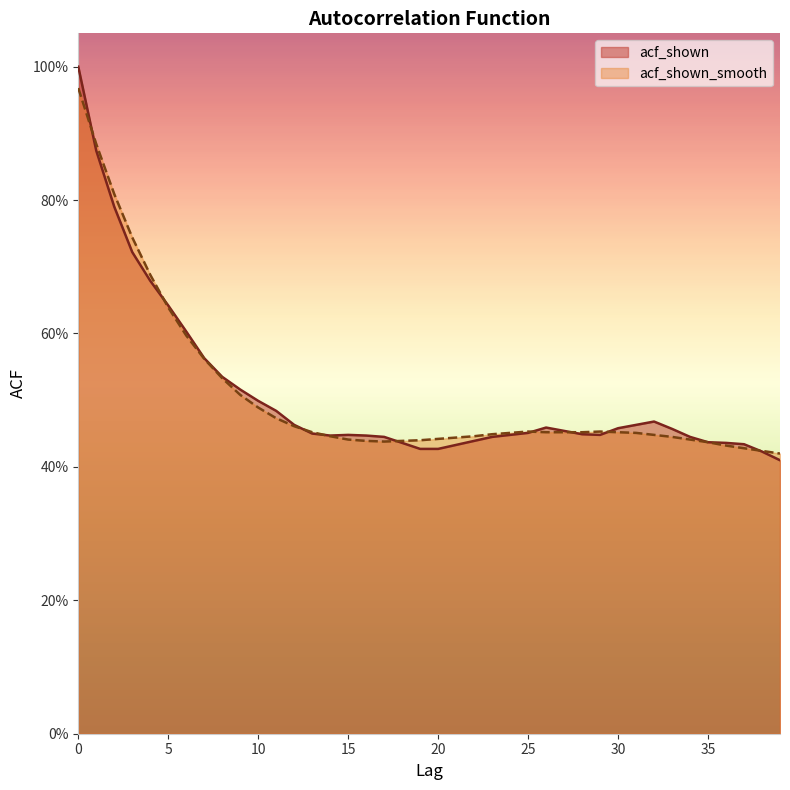

What is the average value of the acf_shown_smooth series?

0.5